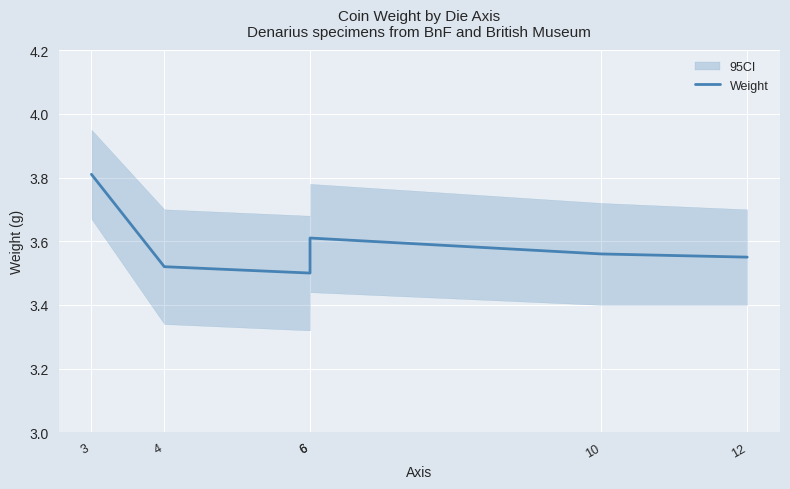

Is it true that the value at 12 is 1.2?

False